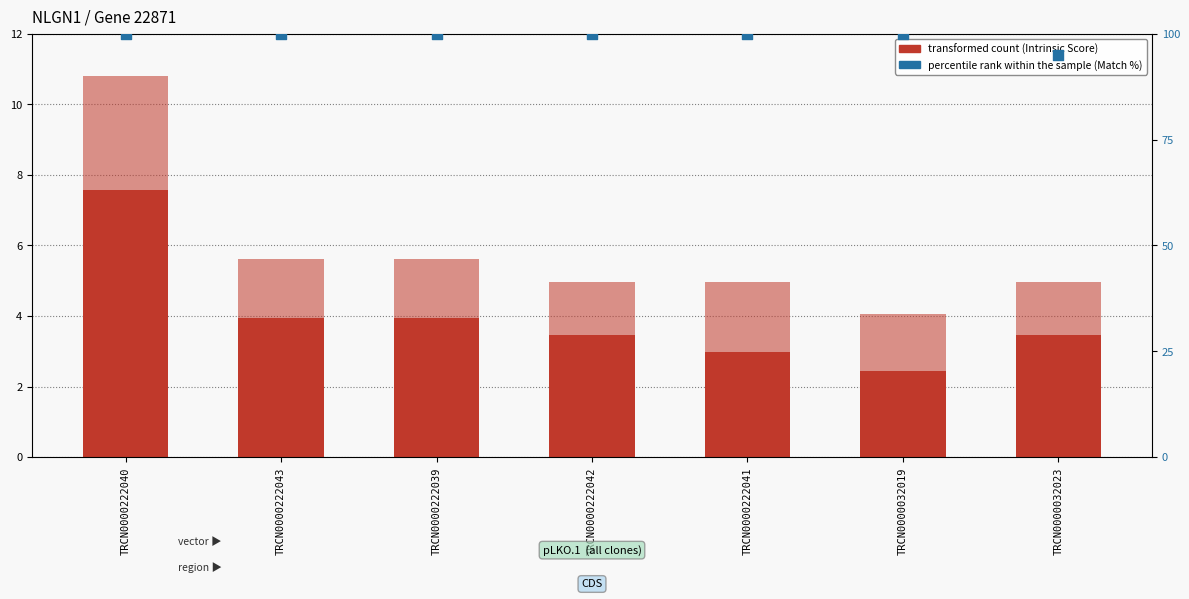

Which series reaches the minimum Y coordinate?

Intrinsic Score